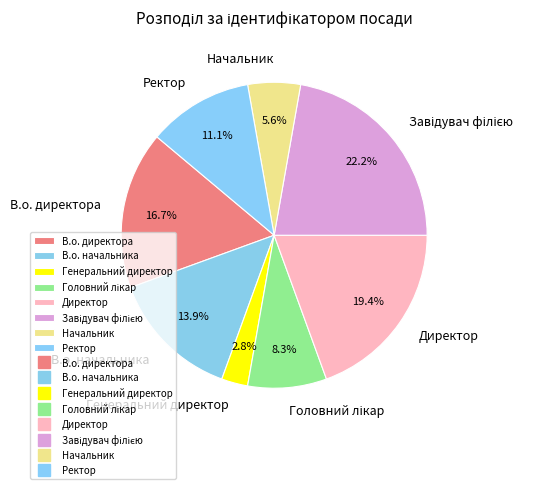

Count the number of slices in the pie.

8